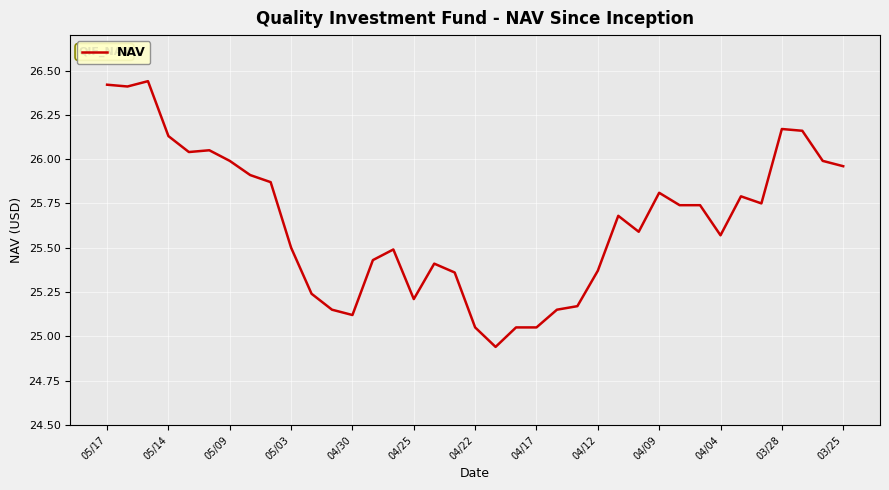

What is the difference between the maximum and minimum values?

1.5